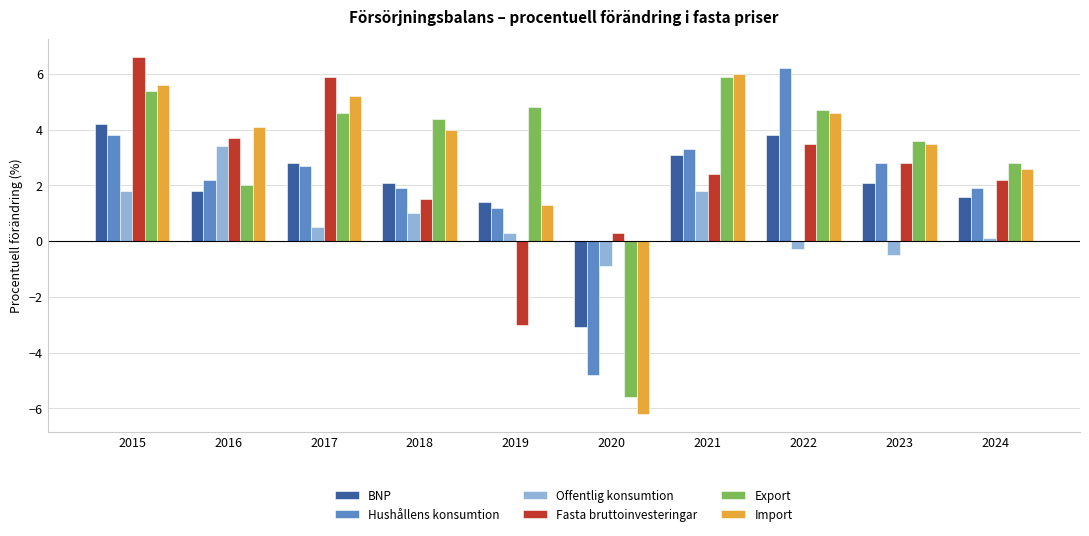

Is it true that Import equals 4.6 at 2022?

True